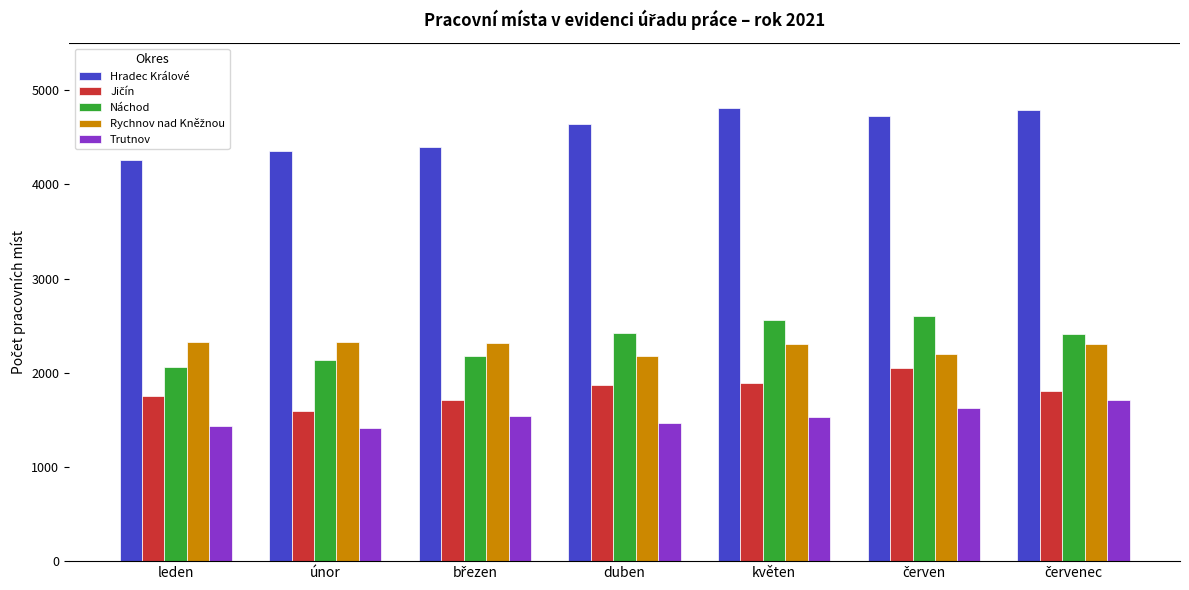

Which series has the largest total across all categories?

Hradec Králové